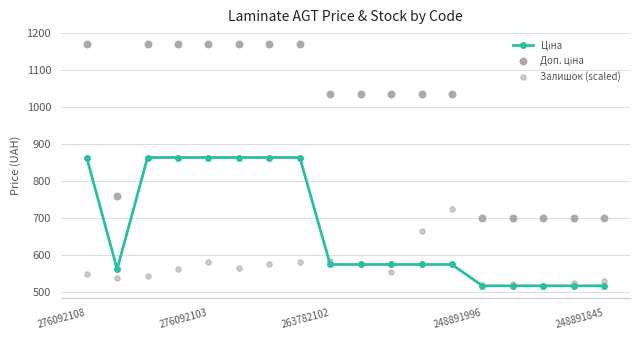

Which series contains the highest Y value?

Доп. ціна